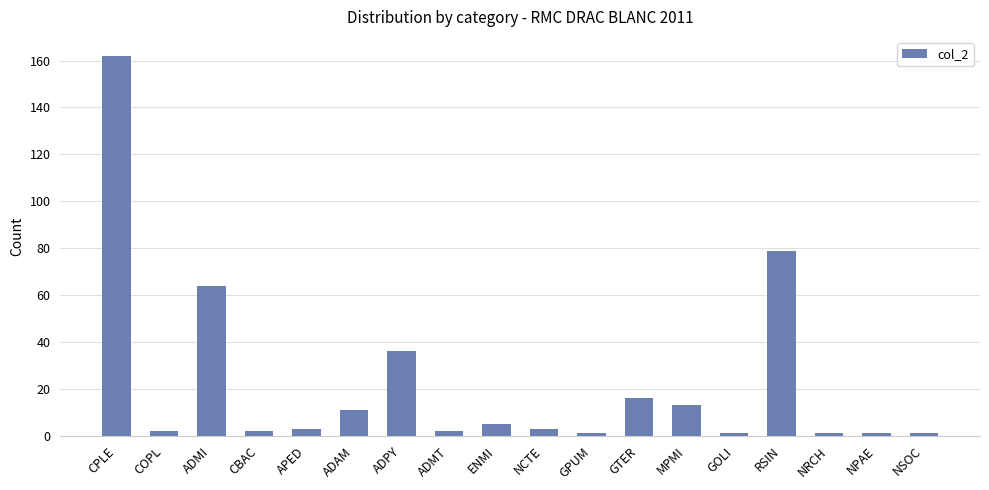

At which label is the value closest to 81?

RSIN